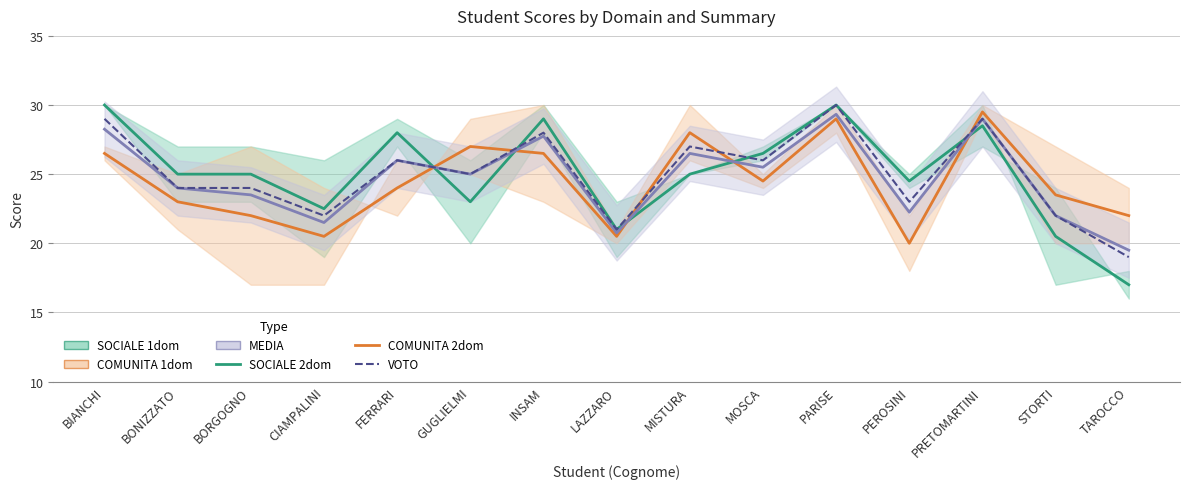

Which has a higher value, MOSCA or TAROCCO?

MOSCA